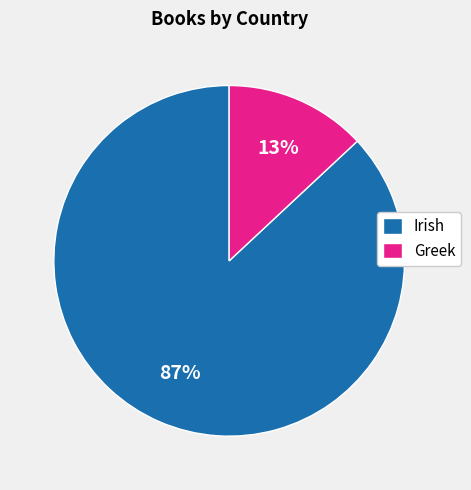

Rank the categories by value from lowest to highest.

Greek, Irish